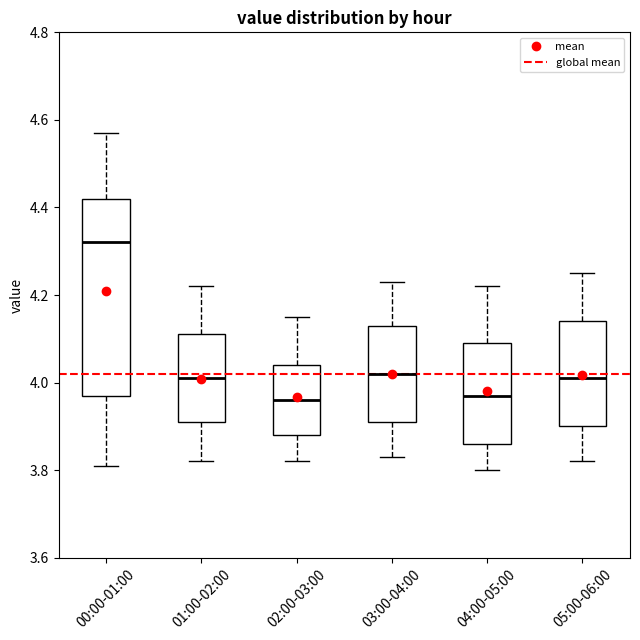

Reading left to right, read every box against the y-axis: the position of its median line, the range the box covers, and the ends of its whiskers. The values are not printed on the chart, so give them approximately, as read against the axis.

00:00-01:00: median 4.32, box 3.98 to 4.42, whiskers 3.82 to 4.58
01:00-02:00: median 4.02, box 3.92 to 4.12, whiskers 3.82 to 4.22
02:00-03:00: median 3.96, box 3.88 to 4.04, whiskers 3.82 to 4.16
03:00-04:00: median 4.02, box 3.92 to 4.14, whiskers 3.84 to 4.24
04:00-05:00: median 3.98, box 3.86 to 4.10, whiskers 3.80 to 4.22
05:00-06:00: median 4.02, box 3.90 to 4.14, whiskers 3.82 to 4.26